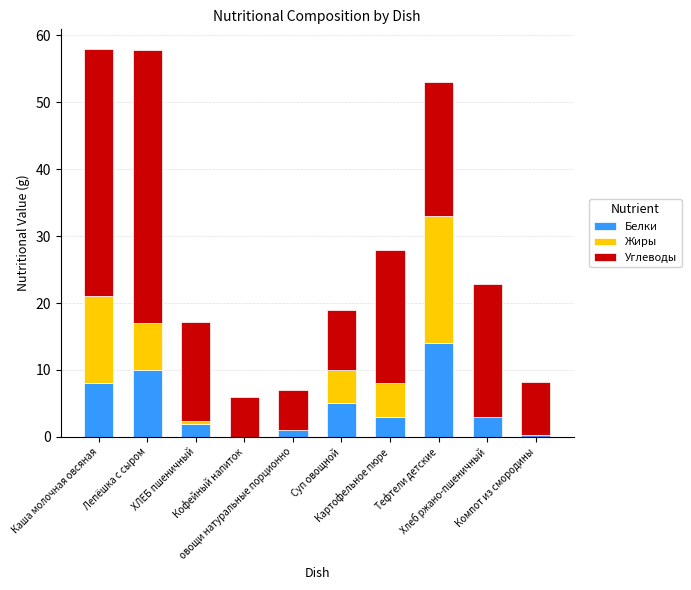

What is the maximum value for Белки?

14.0